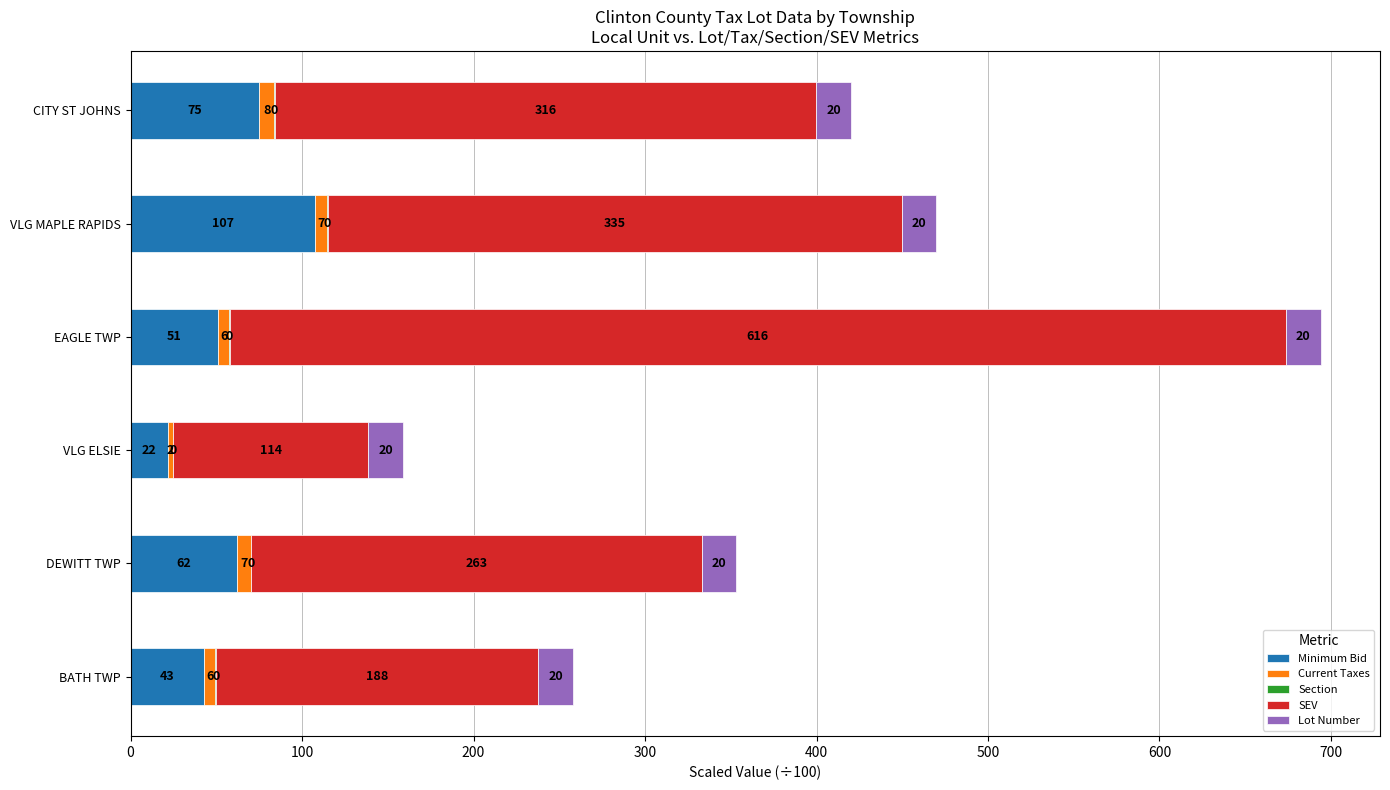

At which category is the sum across all series the highest?

EAGLE TWP